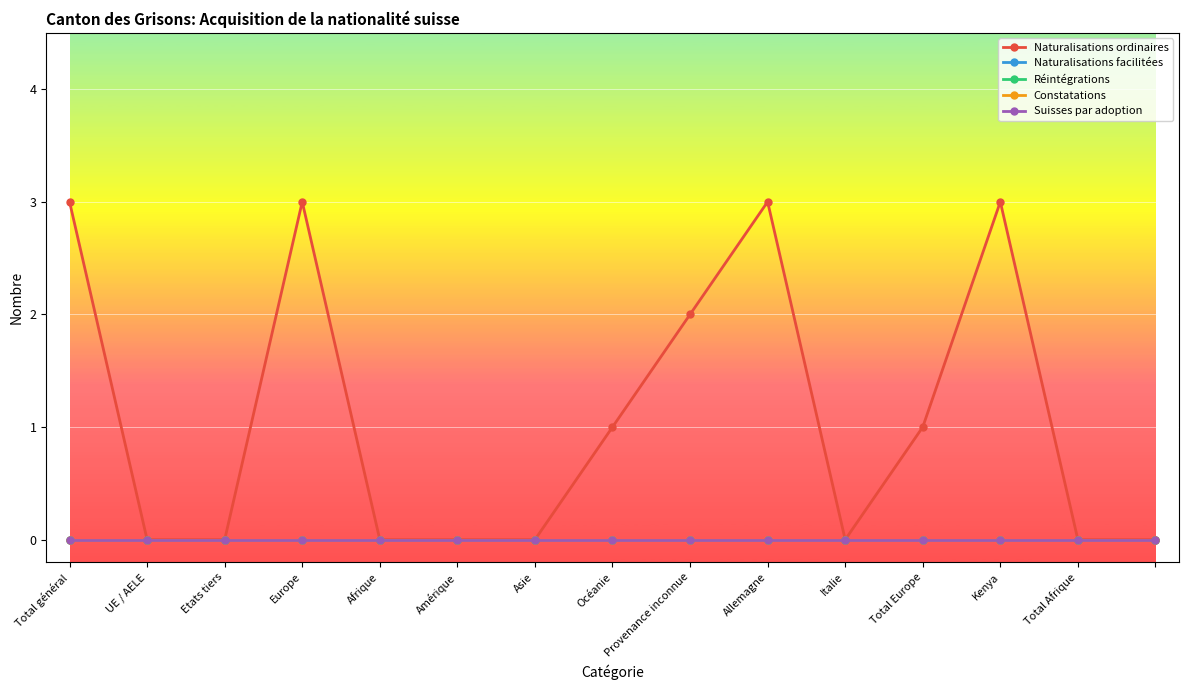

True or false: Suisses par adoption has more than 2 interior local peaks.

False